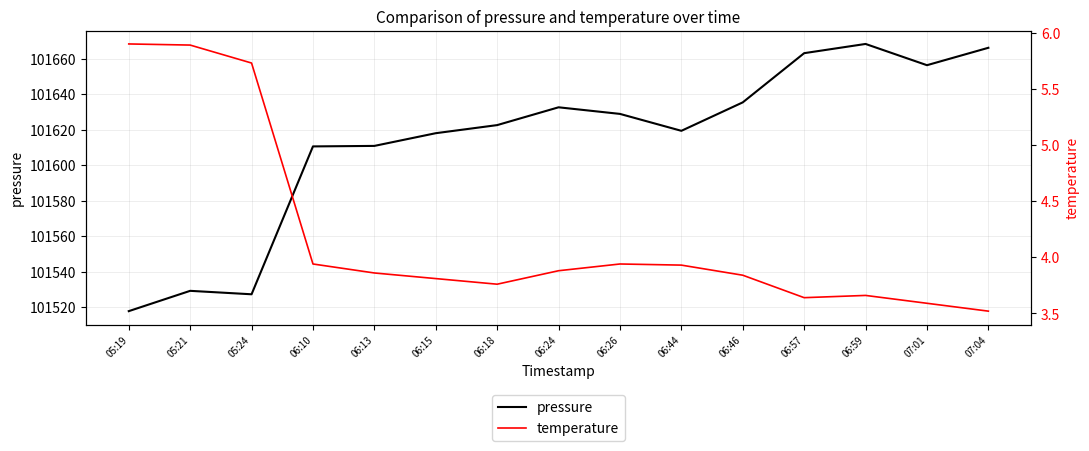

True or false: pressure and temperature intersect in this chart.

False